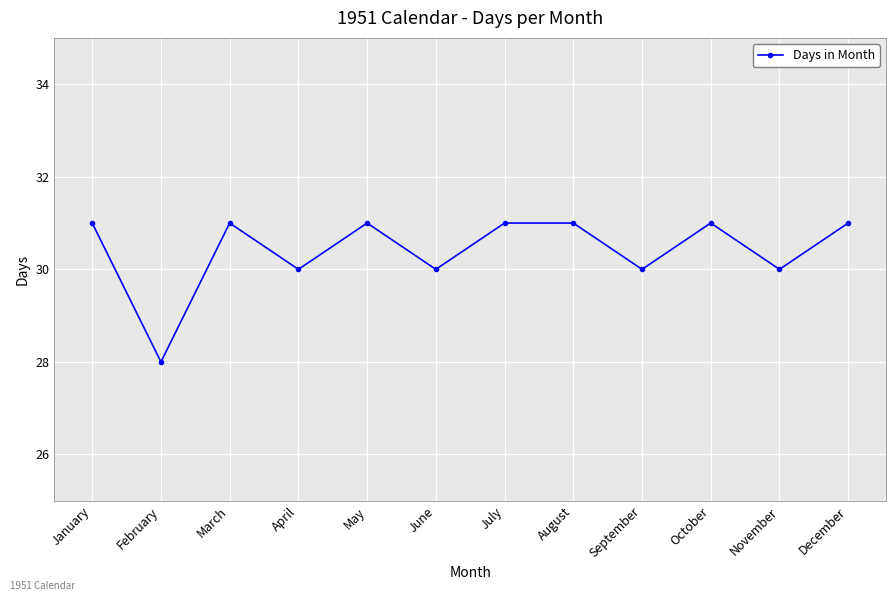

Reading left to right, transcribe all the data shown in this chart.

January=31	February=28	March=31	April=30	May=31	June=30	July=31	August=31	September=30	October=31	November=30	December=31